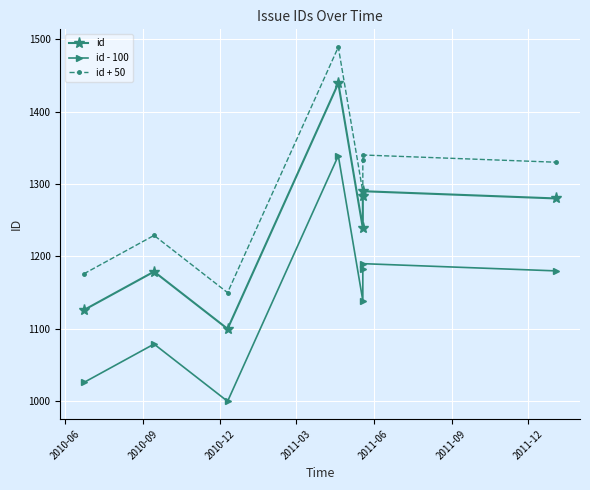

List the series in order of their peak value, lowest first.

id - 100, id, id + 50